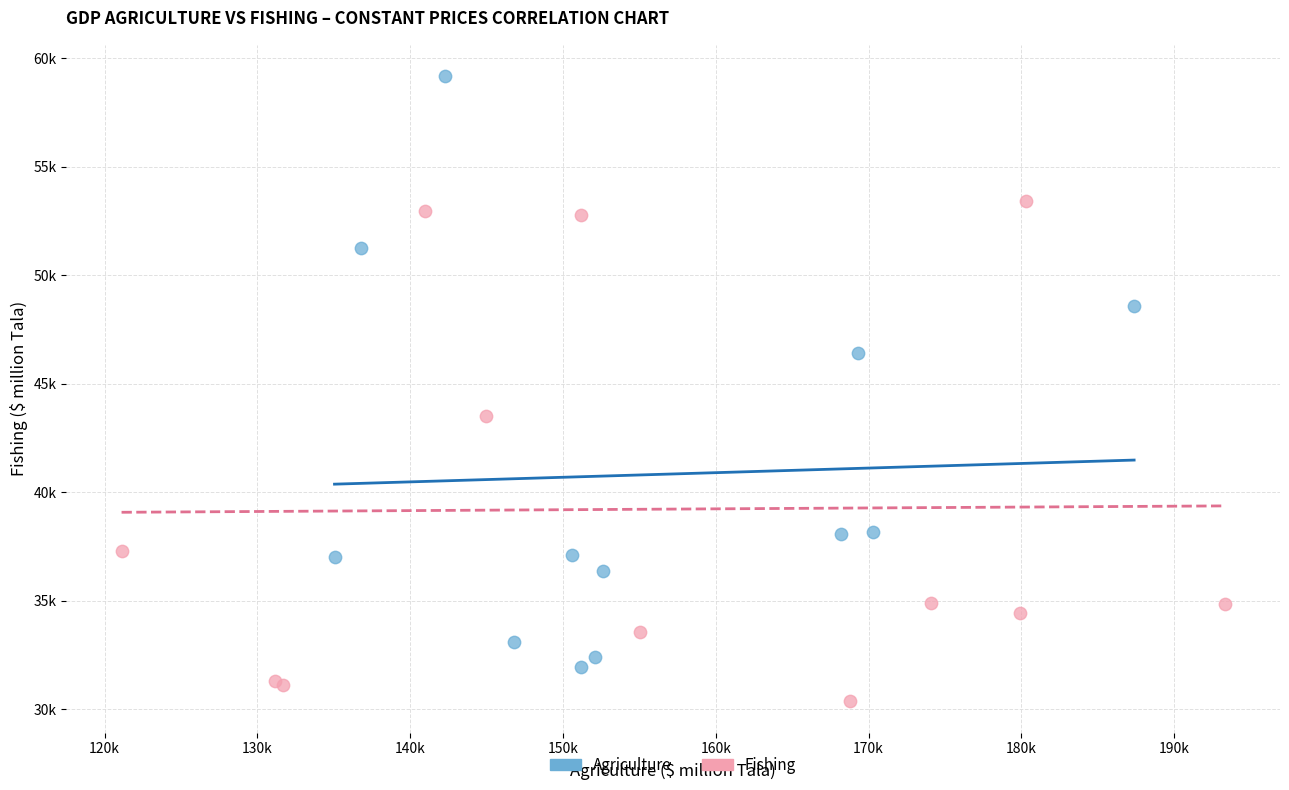

Which series contains the lowest Y value?

Fishing